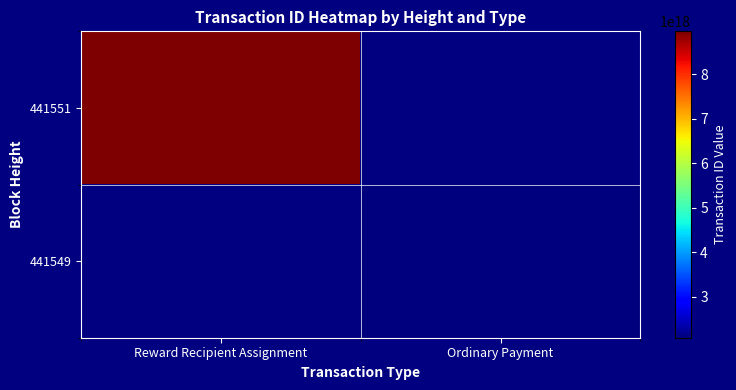

Rank the series by their maximum value, from highest to lowest.

441551, 441549